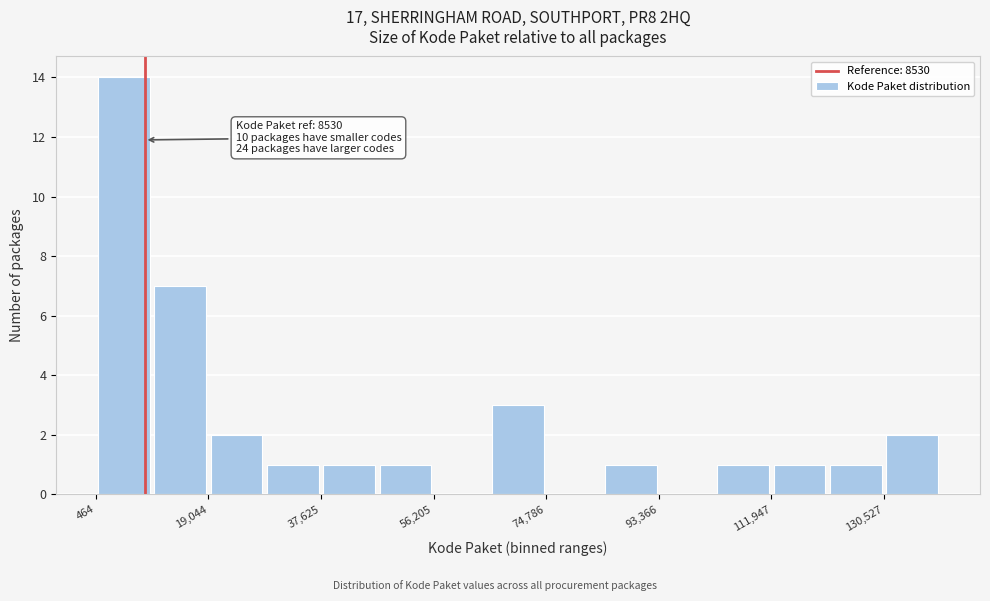

Over which range of the x-axis is the bar tallest?

0 to 10000